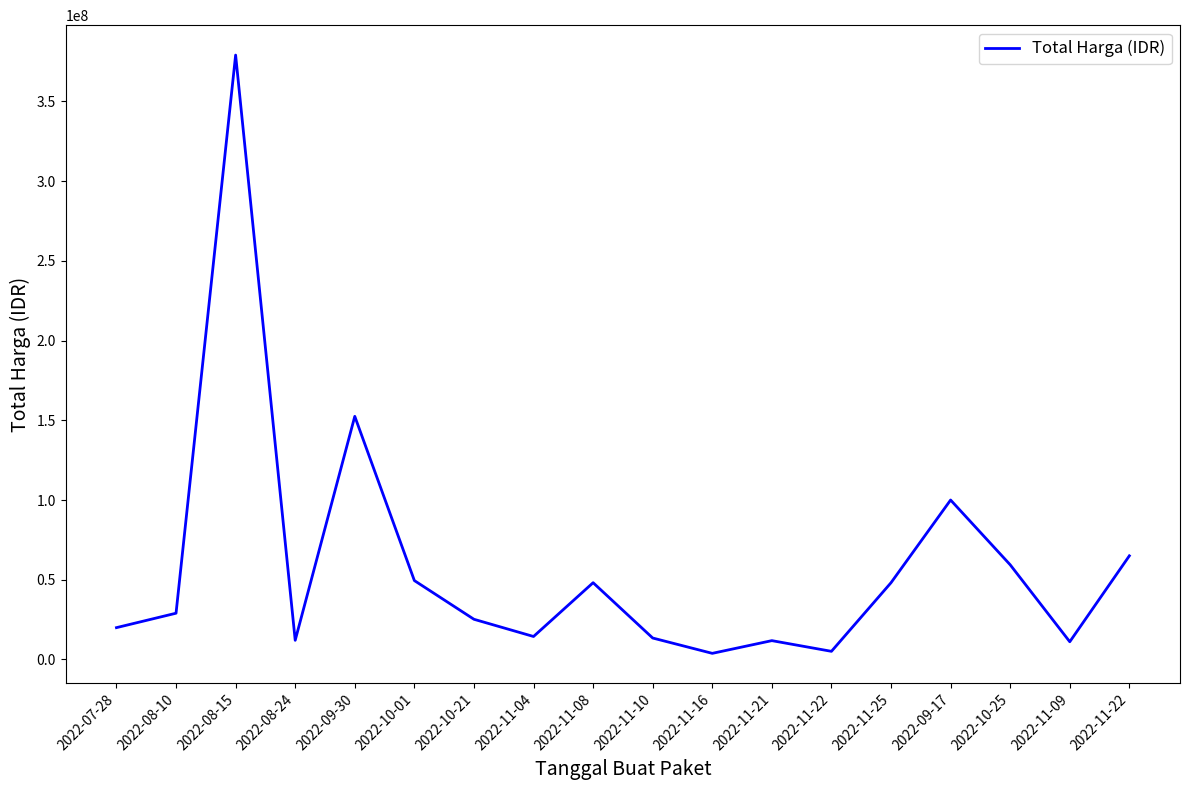

Reading left to right, transcribe all the data shown in this chart.

19950000	29000000	379075000	12000000	152477000	49478000	25200000	14400000	48140000	13442000	3825000	11800000	5093000	48140000	100000000	59375000	11100000	65000000